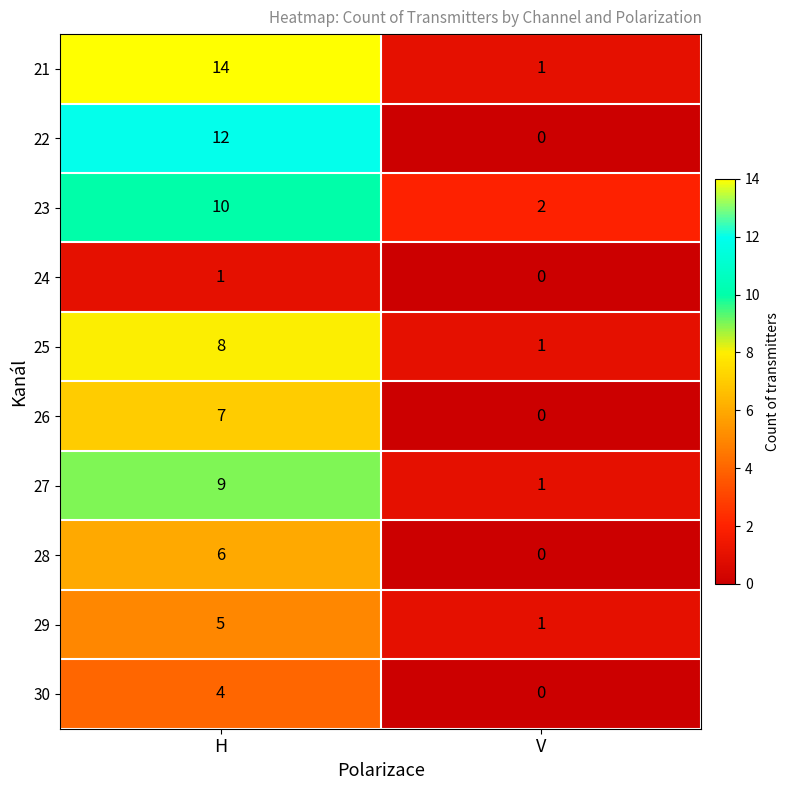

At which category does the chart reach its minimum across all series?

V